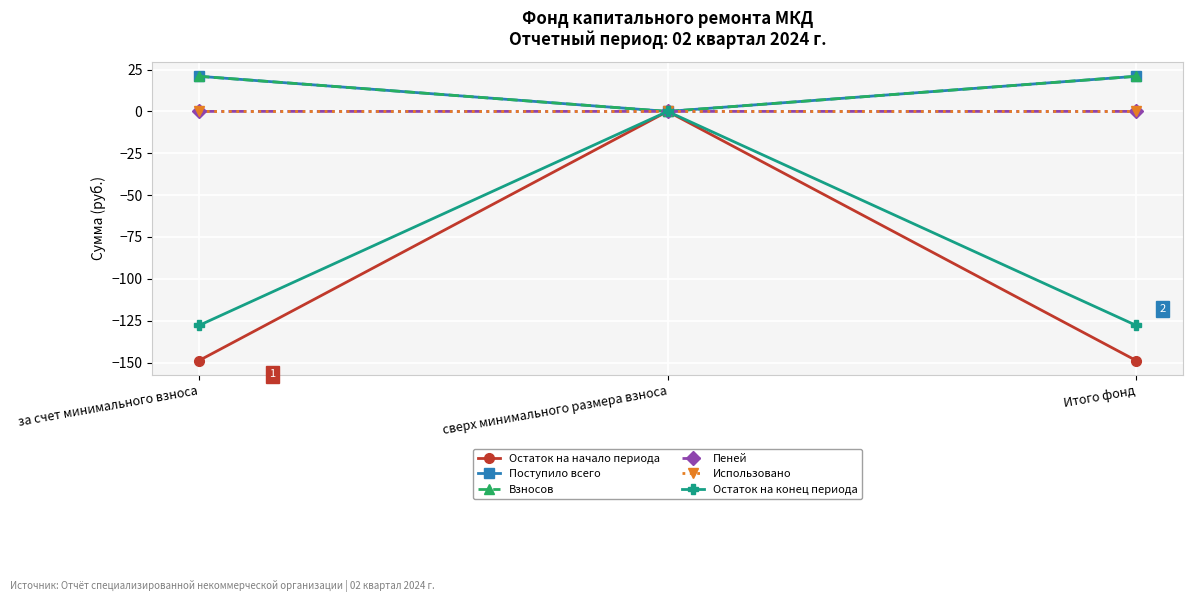

How many distinct data groups are displayed?

6